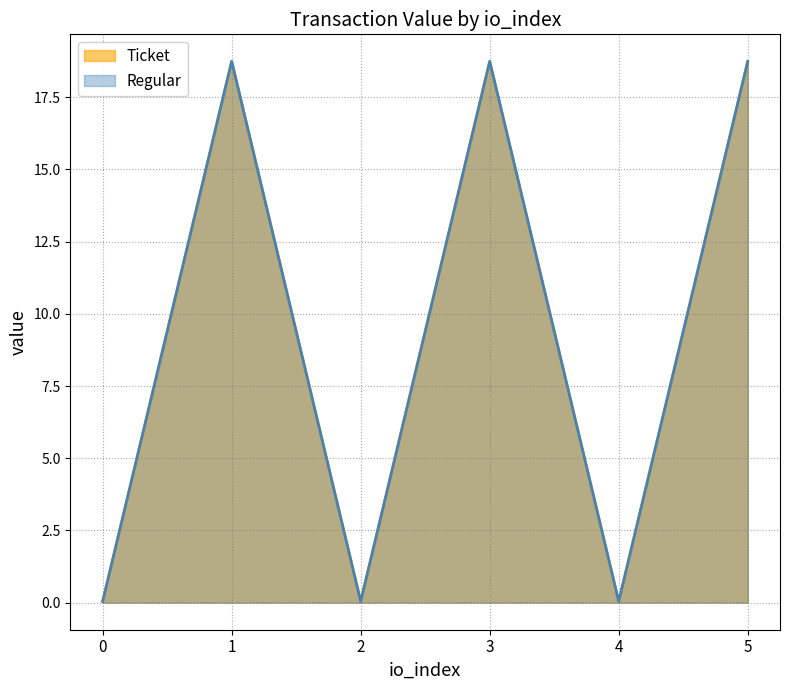

Reading right to left, list all the values displayed in this chart.

Ticket: 18.7	0.0	18.7	0.0	18.7	0.0
Regular: 18.7	0.0	18.7	0.0	18.7	0.0